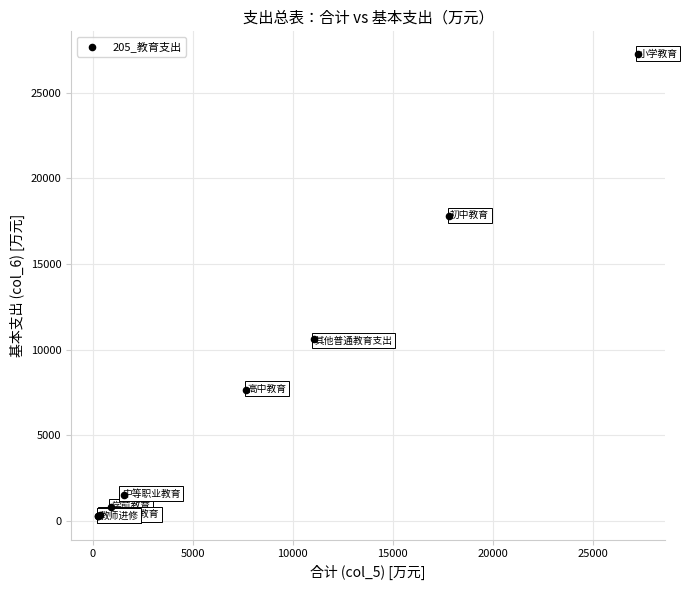

What Y value in the scatter plot is closest to 13747?

10612.5